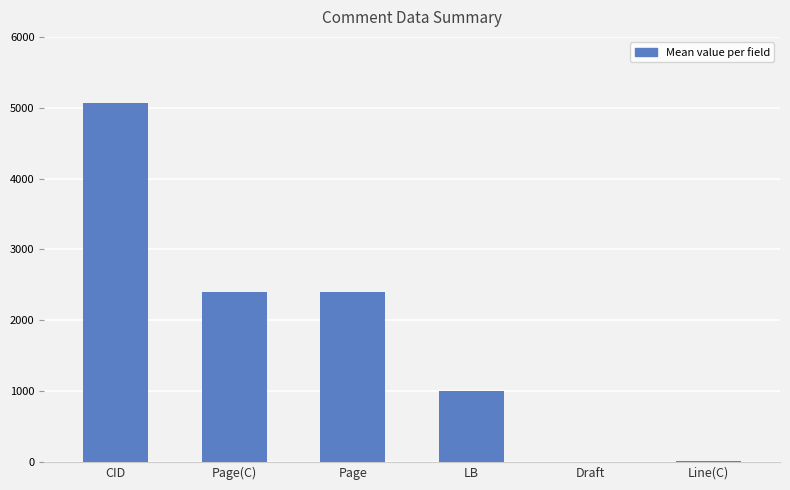

At which category does the chart reach its peak across all series?

CID